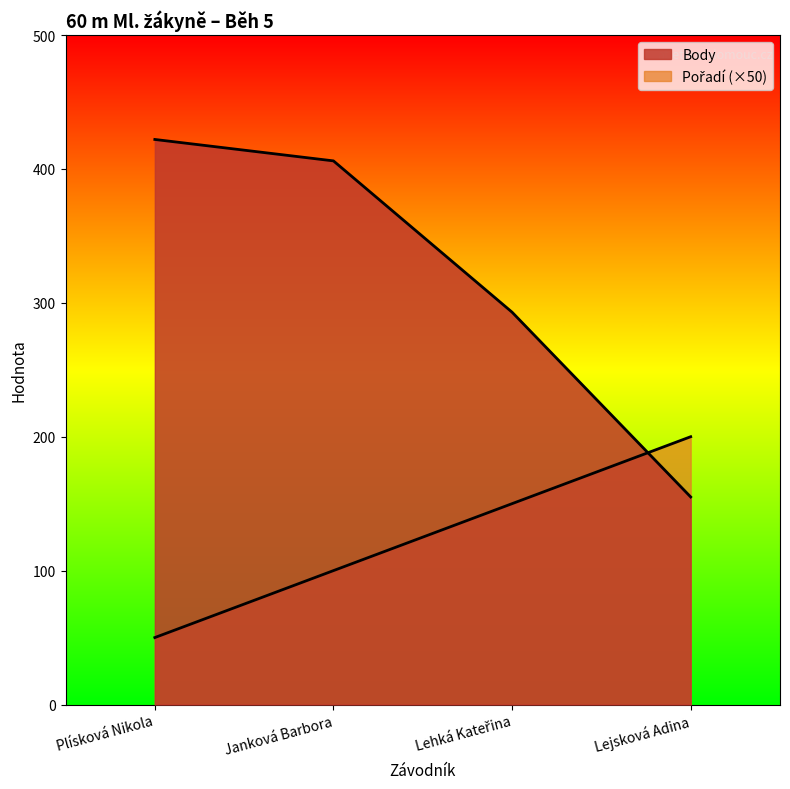

Between Janková Barbora and Lejsková Adina, which series saw the biggest shift?

Body